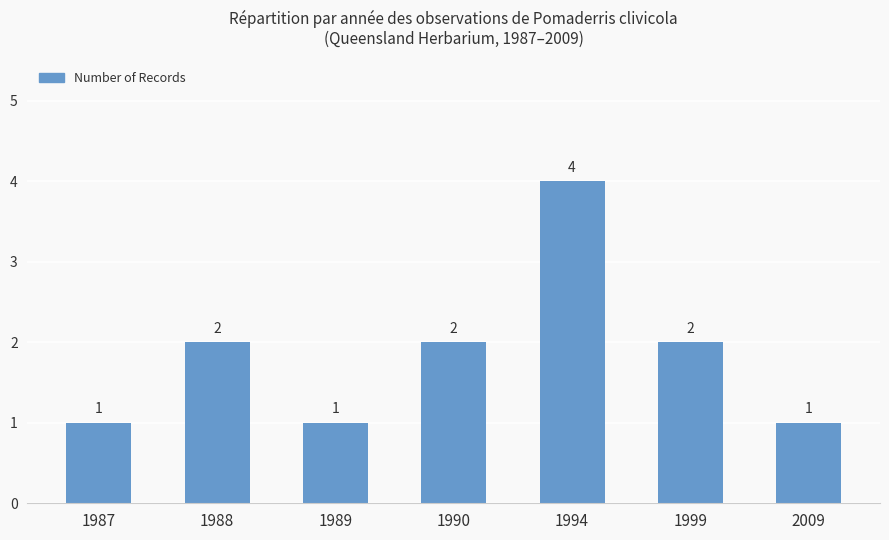

Which label corresponds to the largest value in the chart?

1994